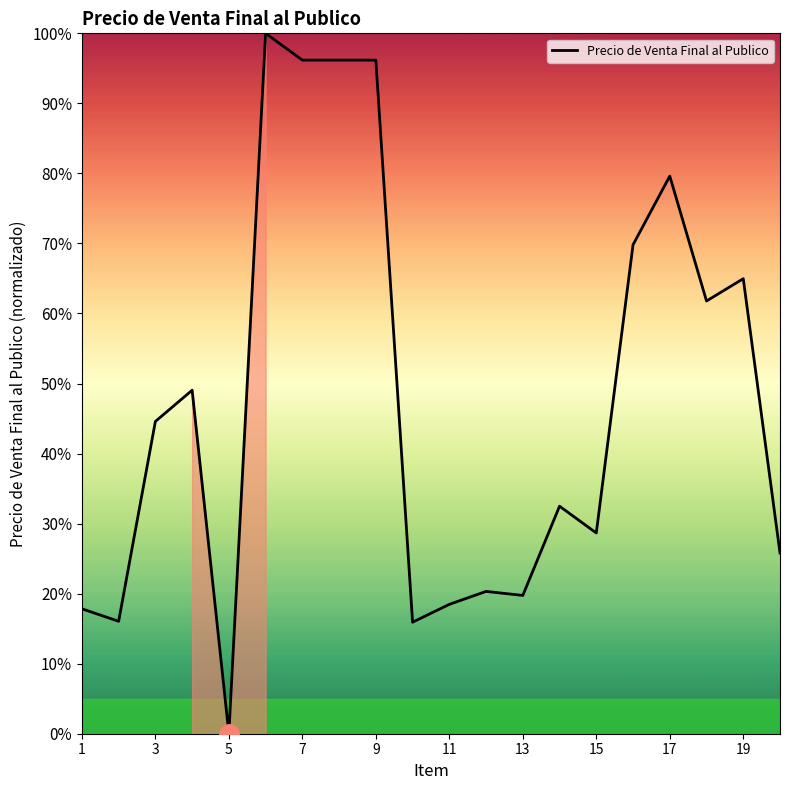

What is the difference between the maximum and second lowest values?

84.1